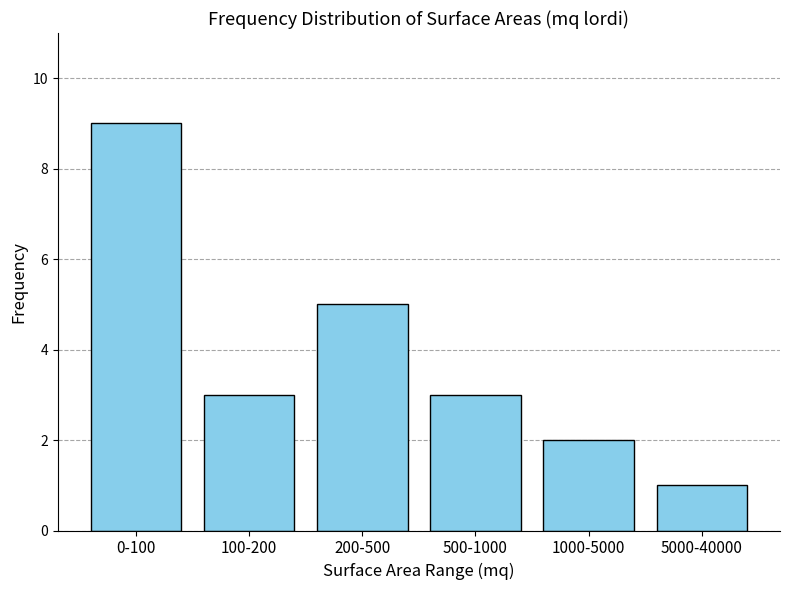

Reading left to right, transcribe all the data shown in this chart.

9	3	5	3	2	1